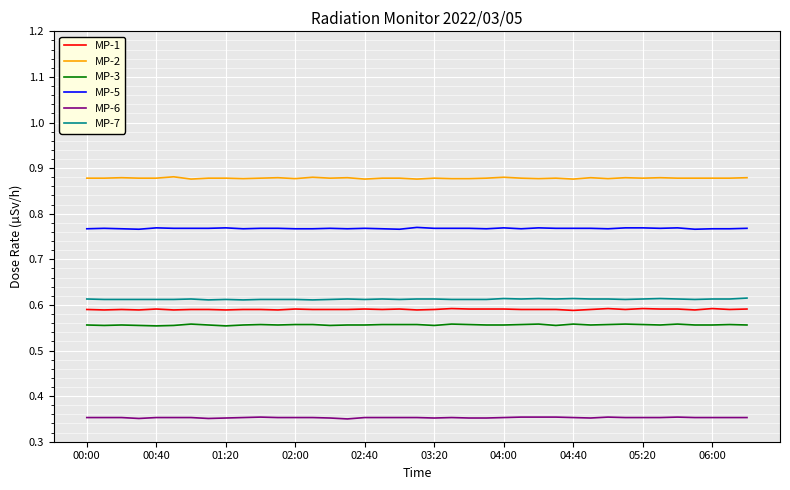

Which series has the largest total across all categories?

MP-2